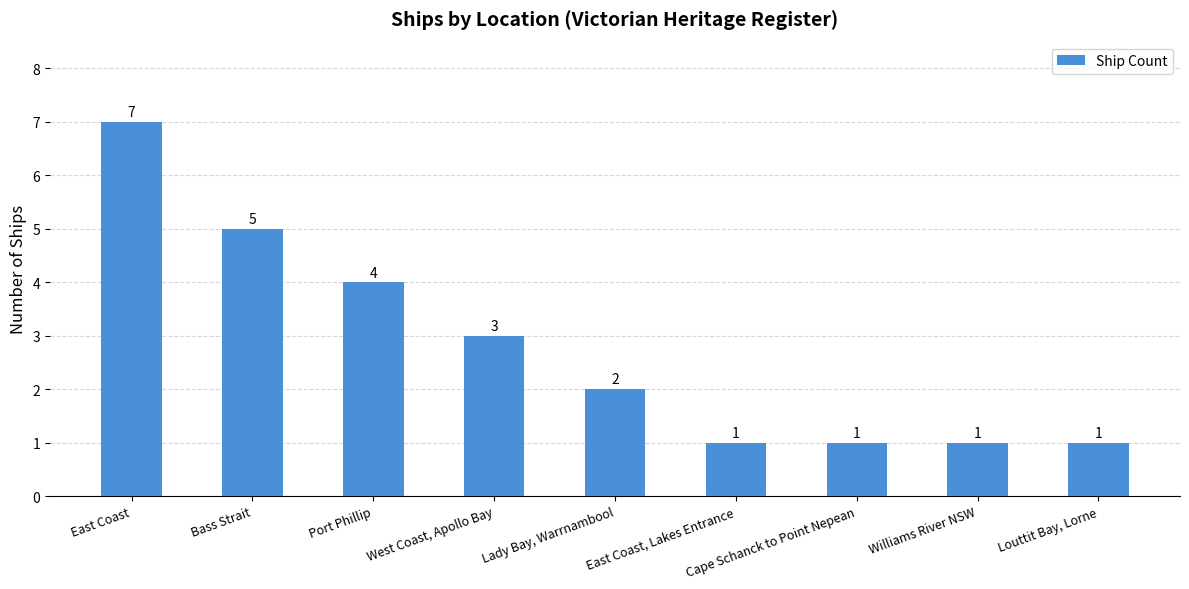

What is the average value?

3